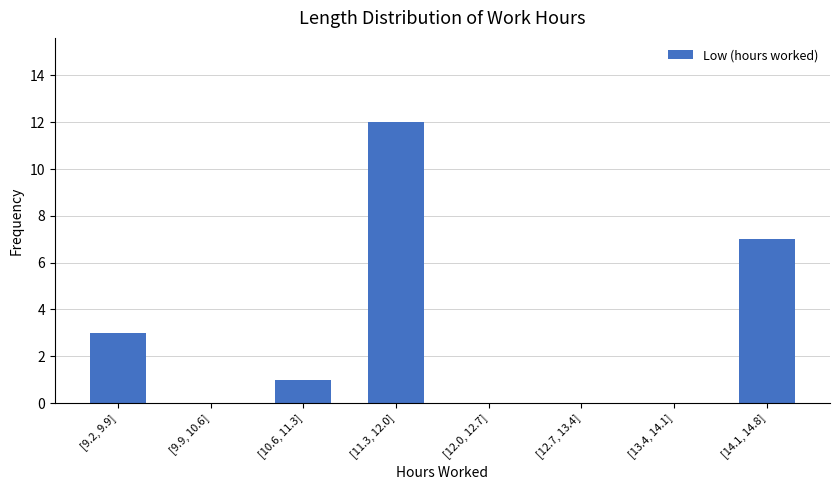

Reading left to right, what are all the values shown in this chart?

[9.2, 9.9]=3	[9.9, 10.6]=0	[10.6, 11.3]=1	[11.3, 12.0]=12	[12.0, 12.7]=0	[12.7, 13.4]=0	[13.4, 14.1]=0	[14.1, 14.8]=7